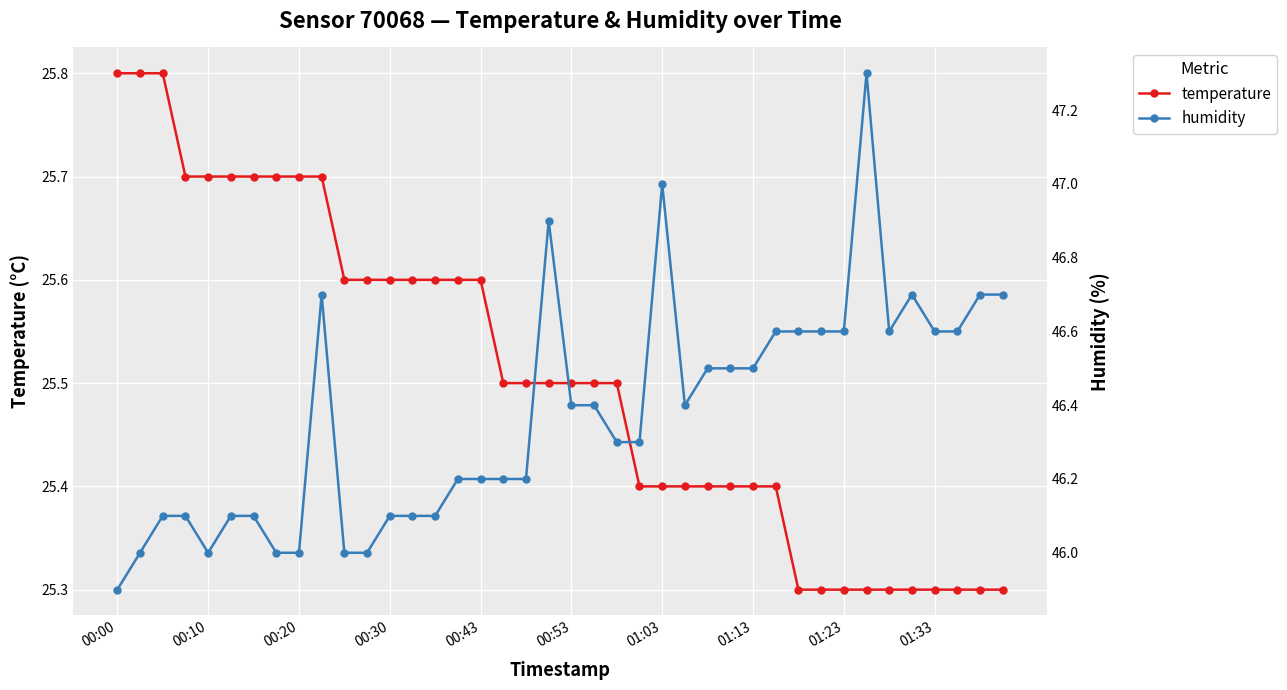

How many lines are shown in the chart?

2